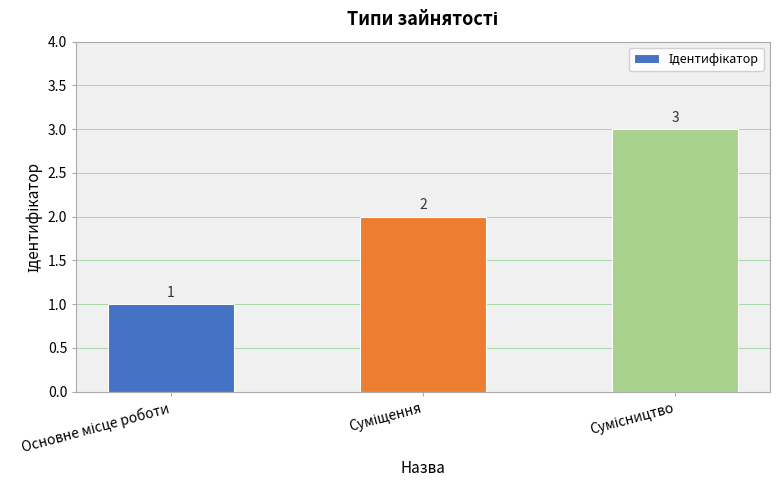

What is the greatest value displayed?

3